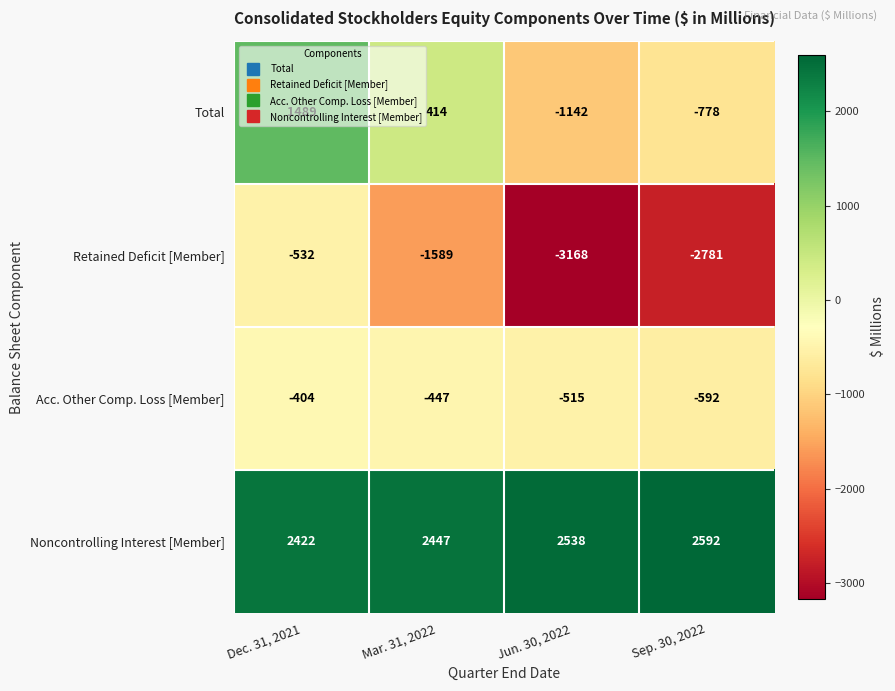

What is the approximate value of Acc. Other Comp. Loss [Member] at Jun. 30, 2022, to the nearest 50?

-500